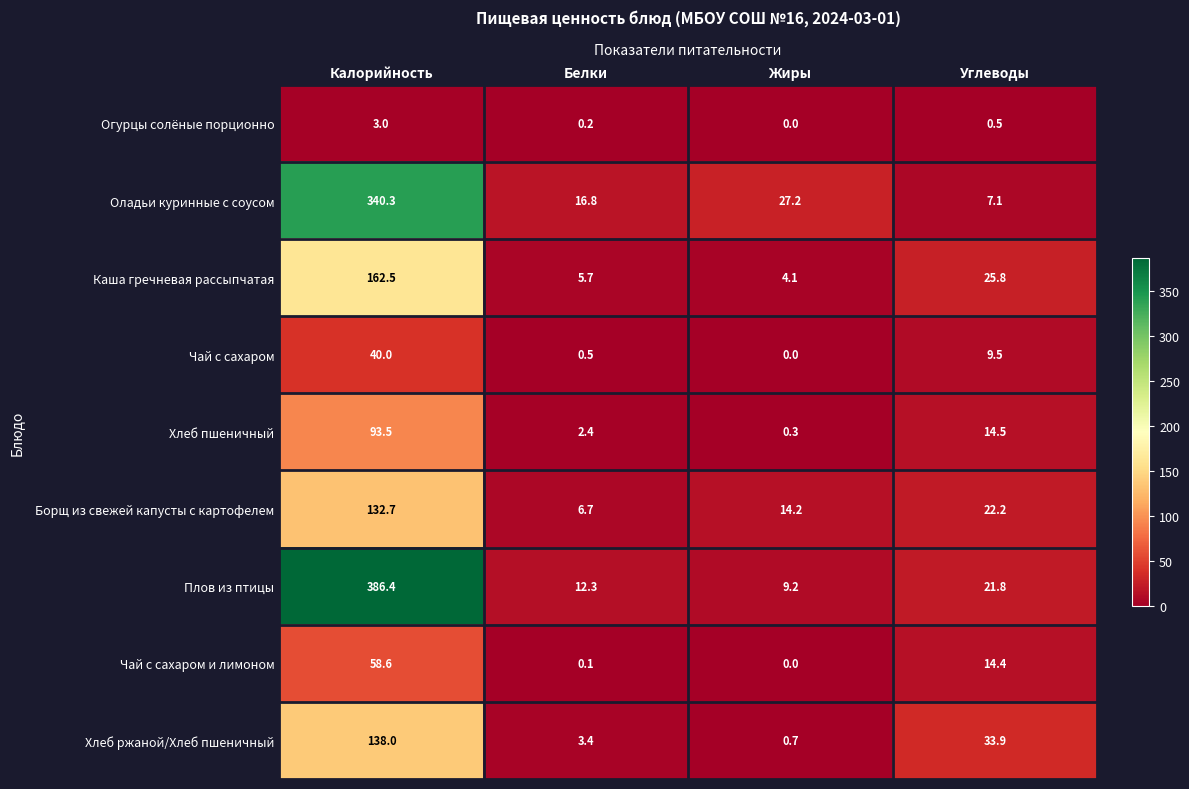

At how many categories does at least one series exceed 248?

1